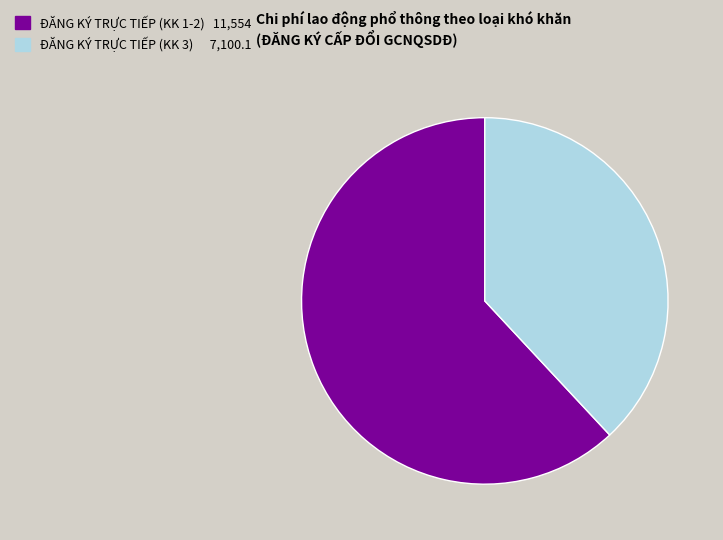

Rank the categories by value from highest to lowest.

ĐĂNG KÝ TRỰC TIẾP (KK 1-2) 11,554, ĐĂNG KÝ TRỰC TIẾP (KK 3) 7,100.1